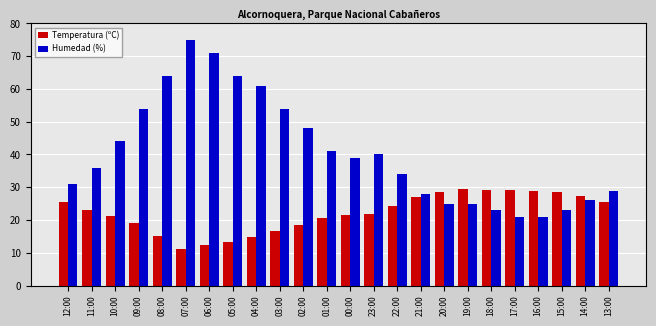

What is the total value across all series at 15:00?

51.4